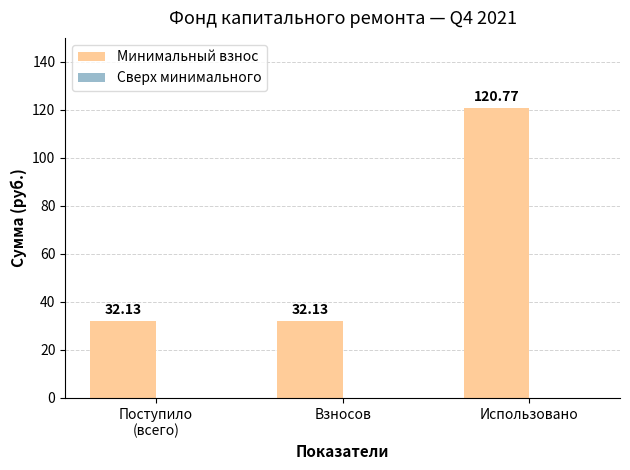

What is the label of the 2nd bar from the right?

Взносов